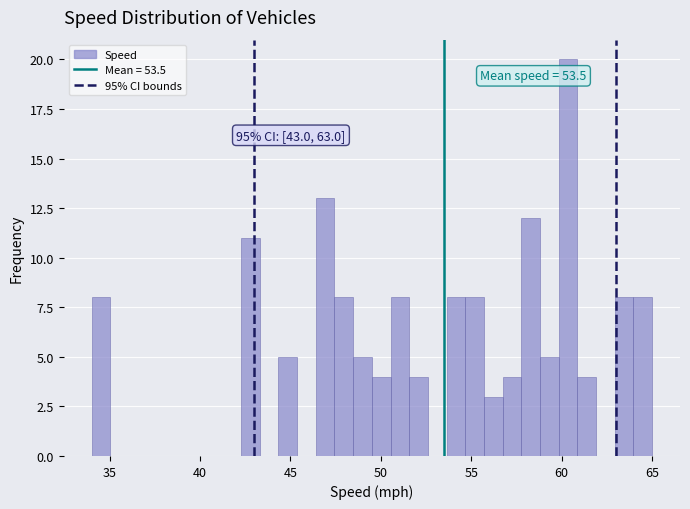

Read against the x-axis, roughly where is the centre of the tallest bar?

60.5